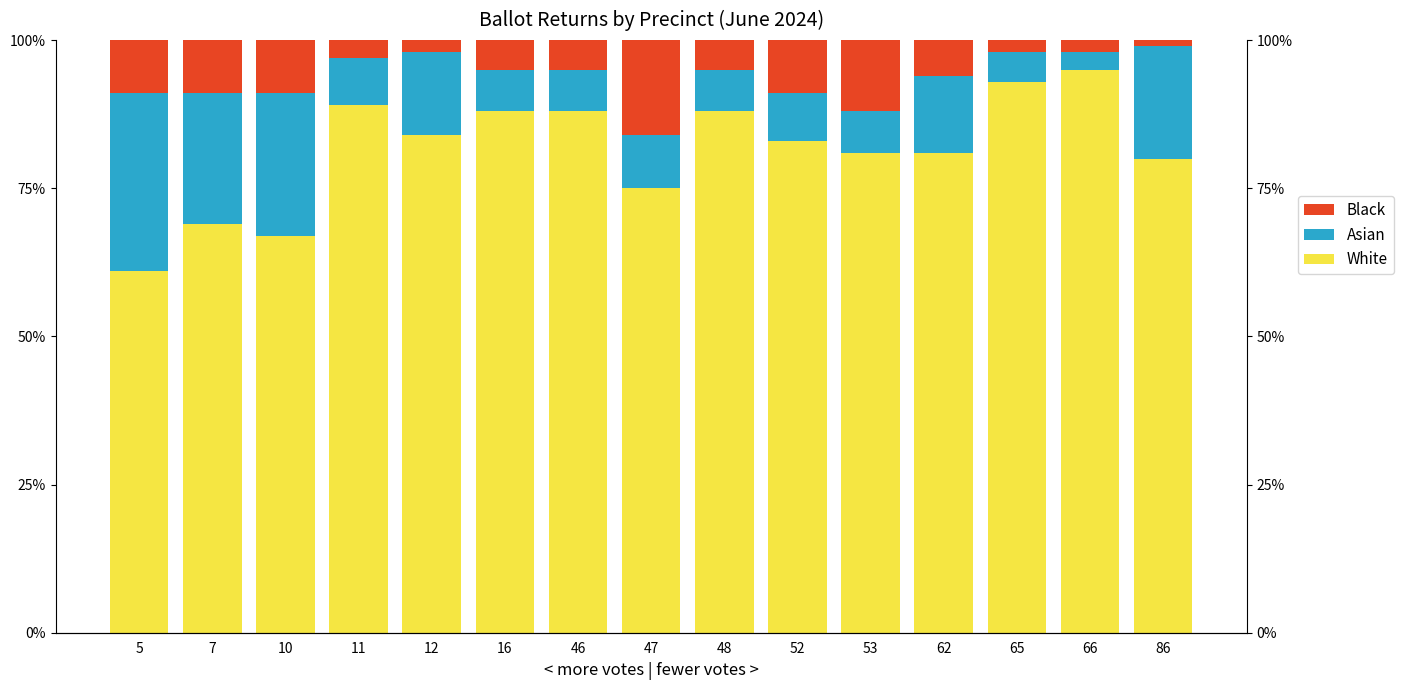

What is the average value of the Black series?

6